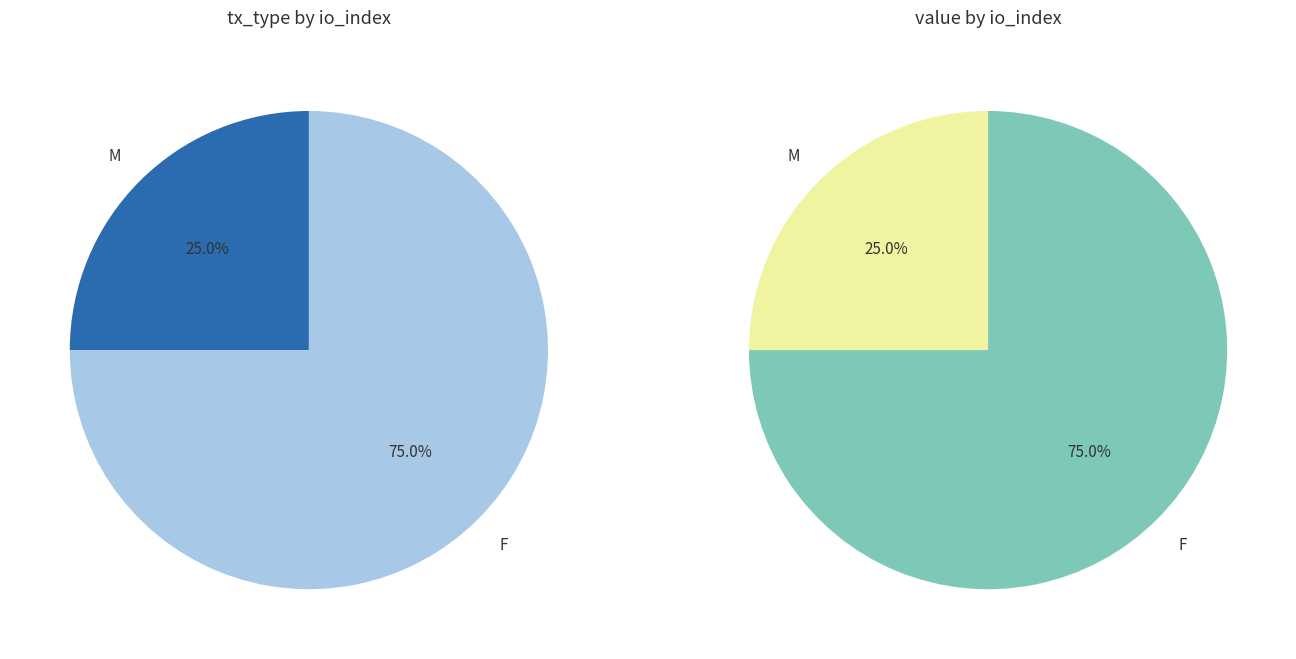

How many segments does this pie chart have?

2